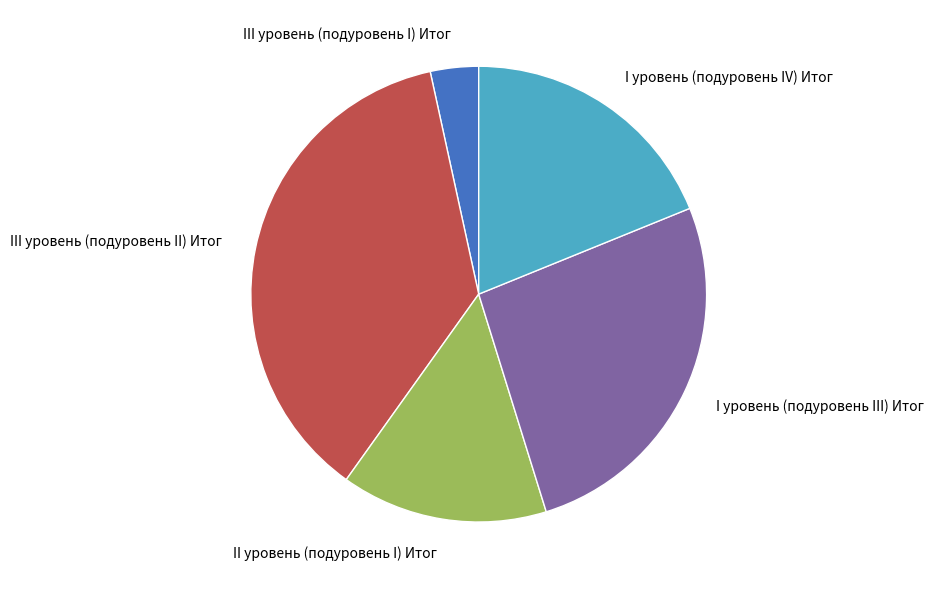

Does III уровень (подуровень II) Итог account for over 50% of the chart?

No